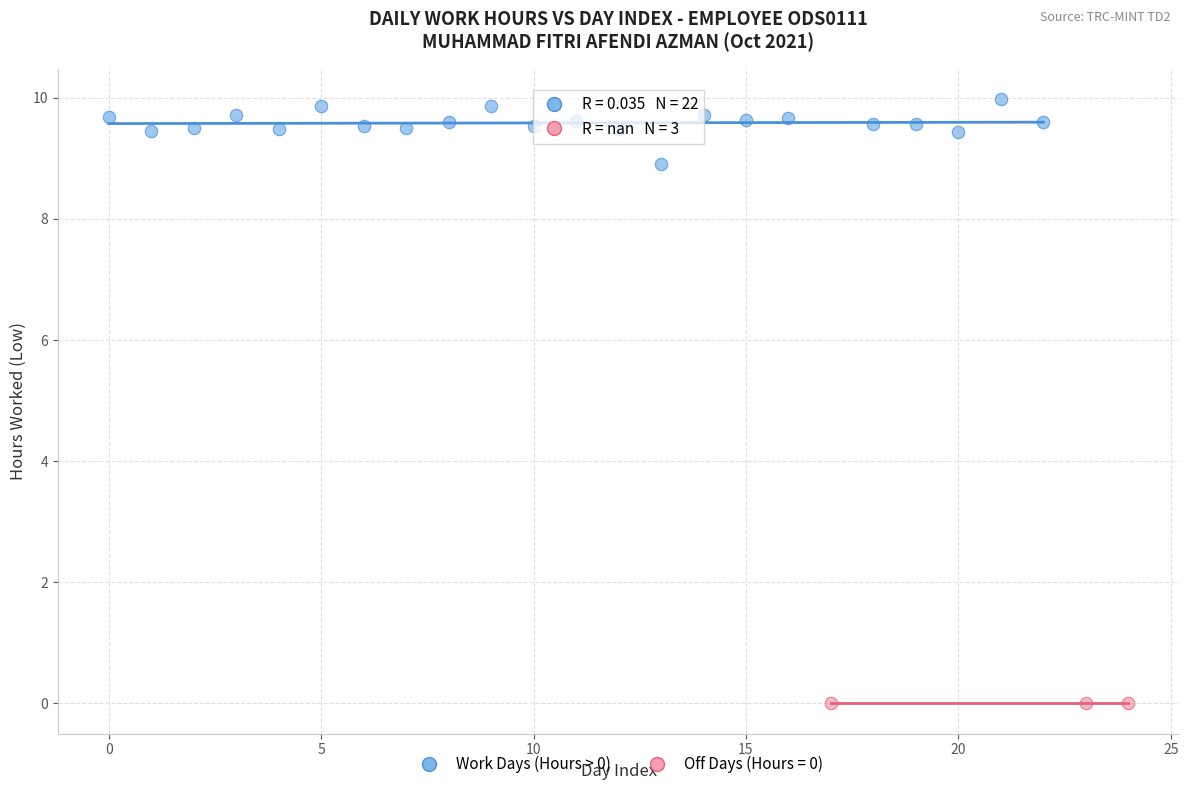

Which series contains the highest Y value?

Work Days (Hours > 0)